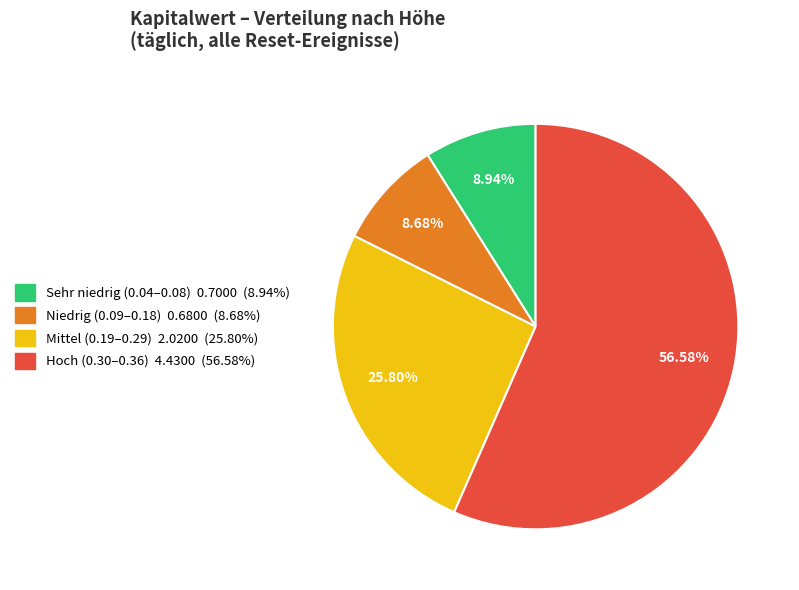

Is there a majority slice in this chart?

Yes